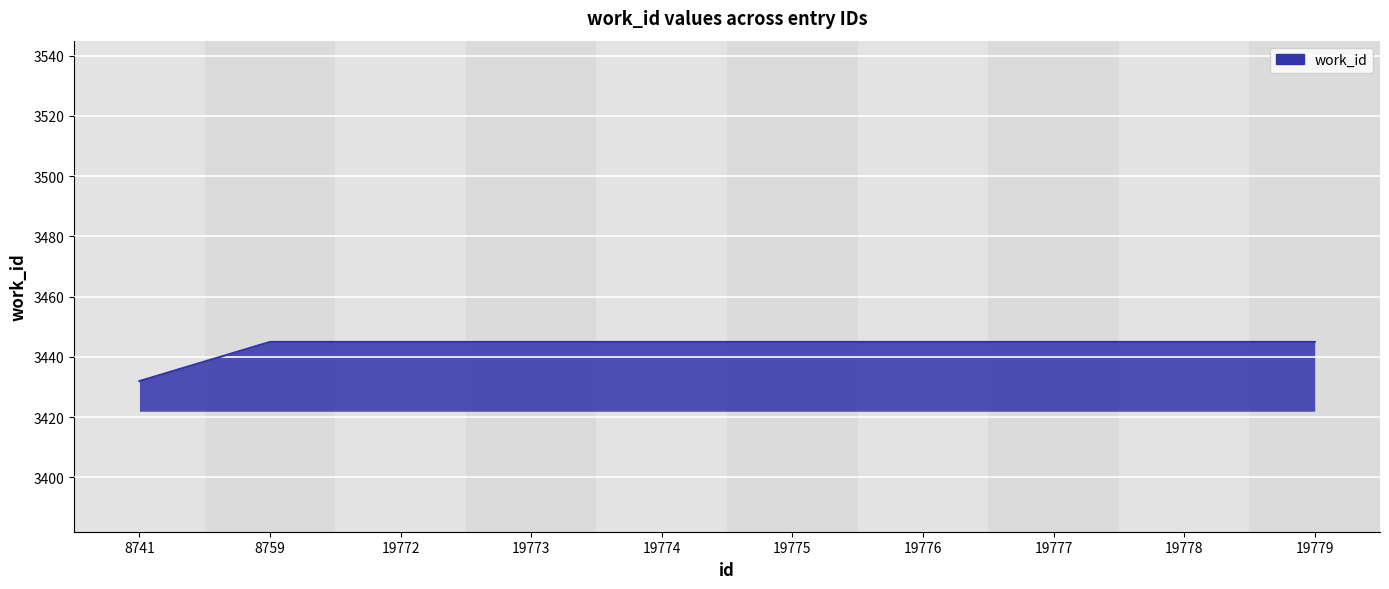

Reading right to left, list all the values displayed in this chart.

19779=3445	19778=3445	19777=3445	19776=3445	19775=3445	19774=3445	19773=3445	19772=3445	8759=3445	8741=3432